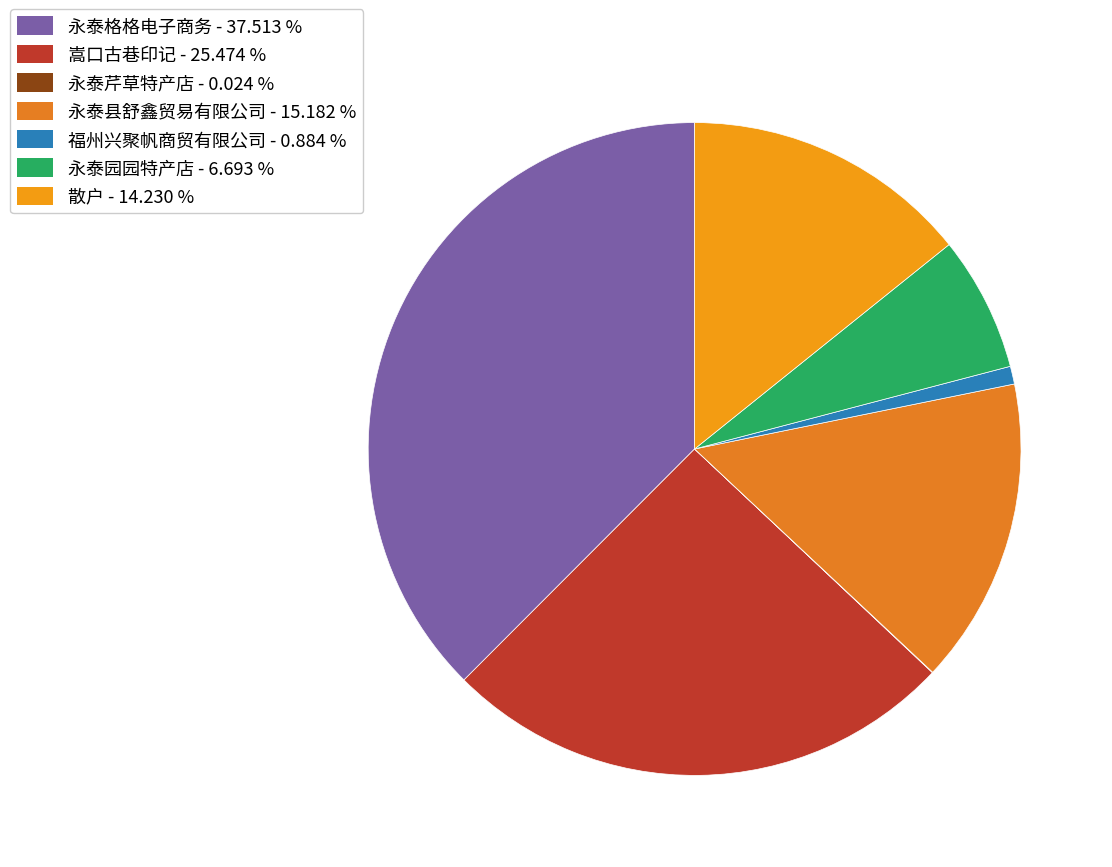

To the nearest percent, what is the combined percentage of 永泰格格电子商务 and 永泰园园特产店?

44%